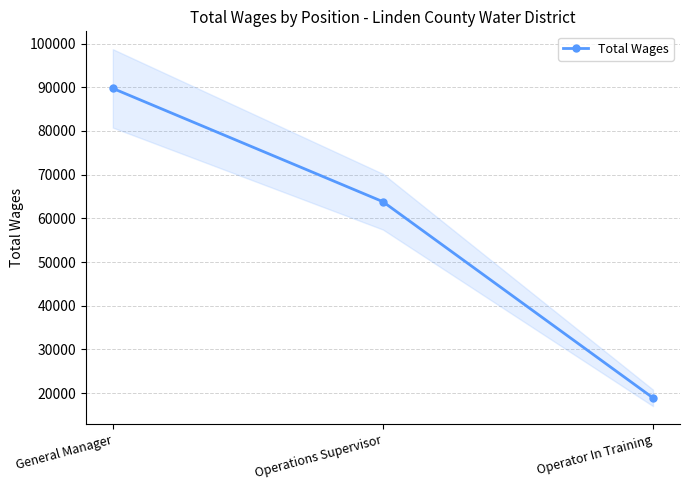

At which label does the data first exceed 63810?

General Manager